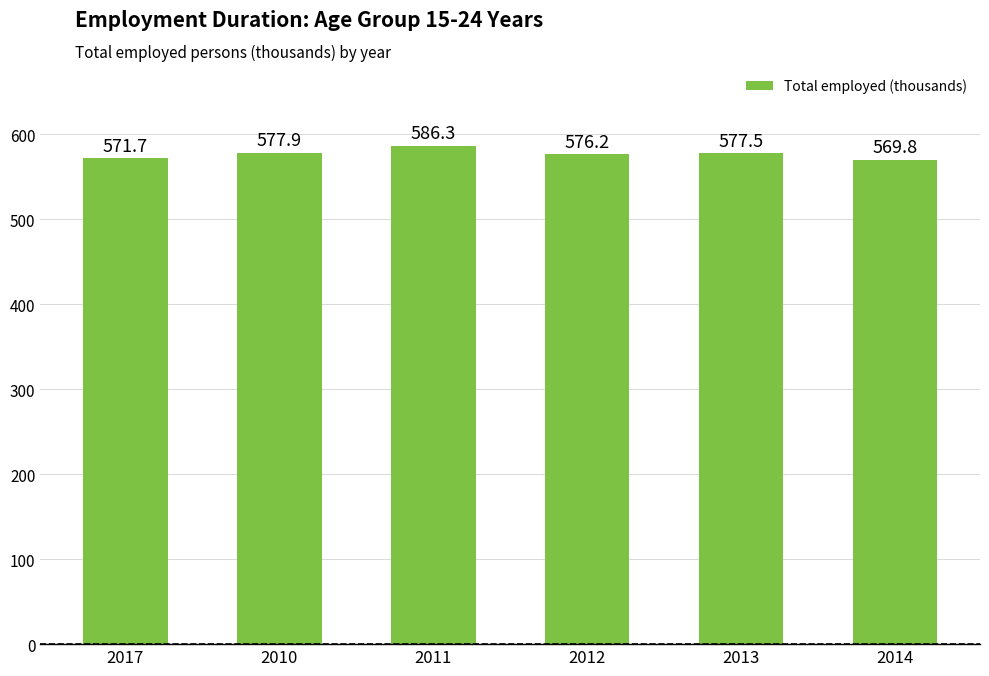

At which category does the chart reach its minimum across all series?

2014